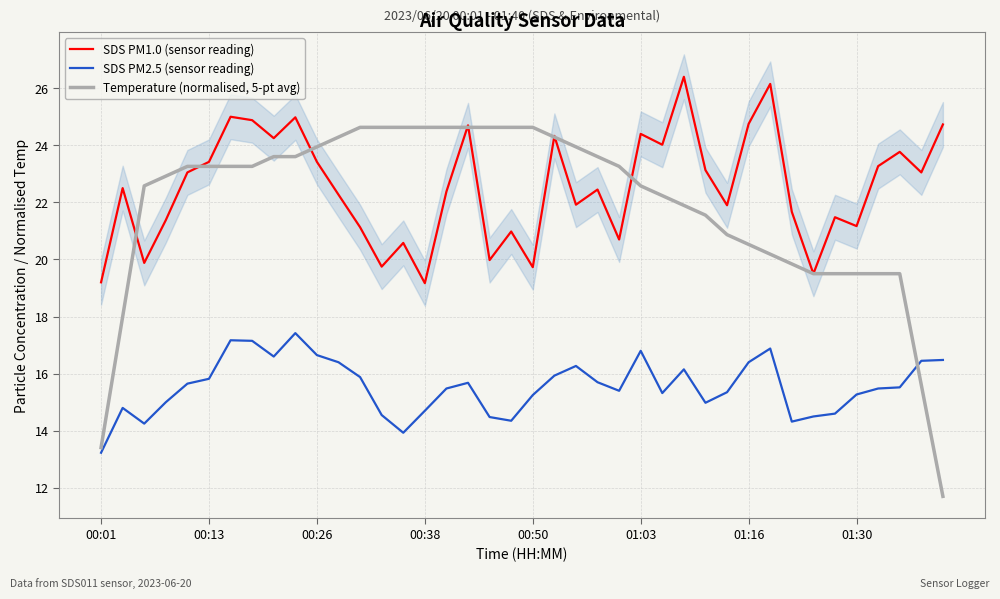

True or false: SDS PM1.0 (sensor reading) has a value of 8.7 at 00:50.

False